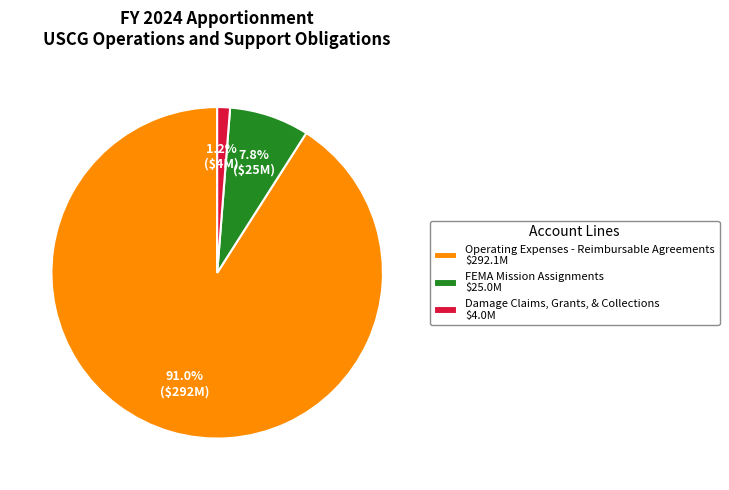

Is there any slice that represents more than half of the pie?

Yes